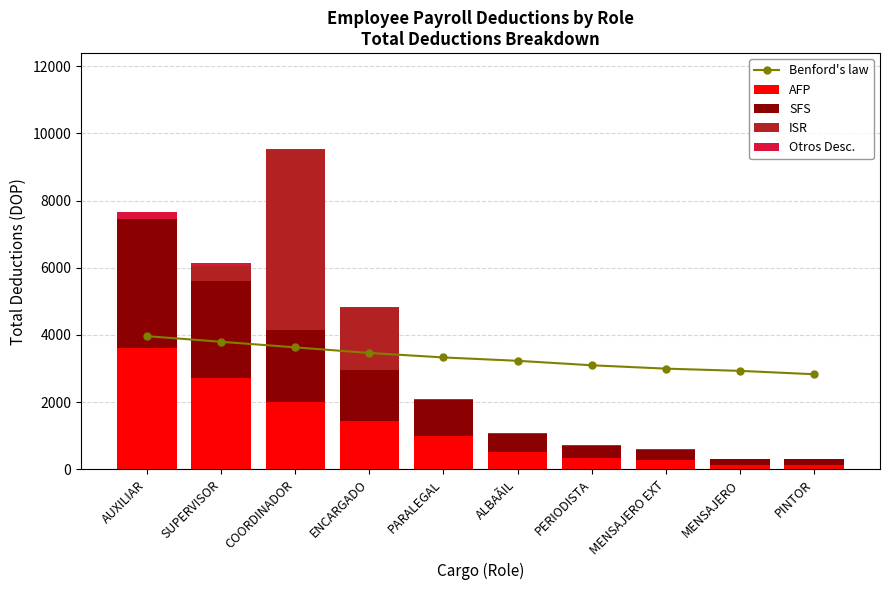

What is the label of the 1st bar from the left?

AUXILIAR